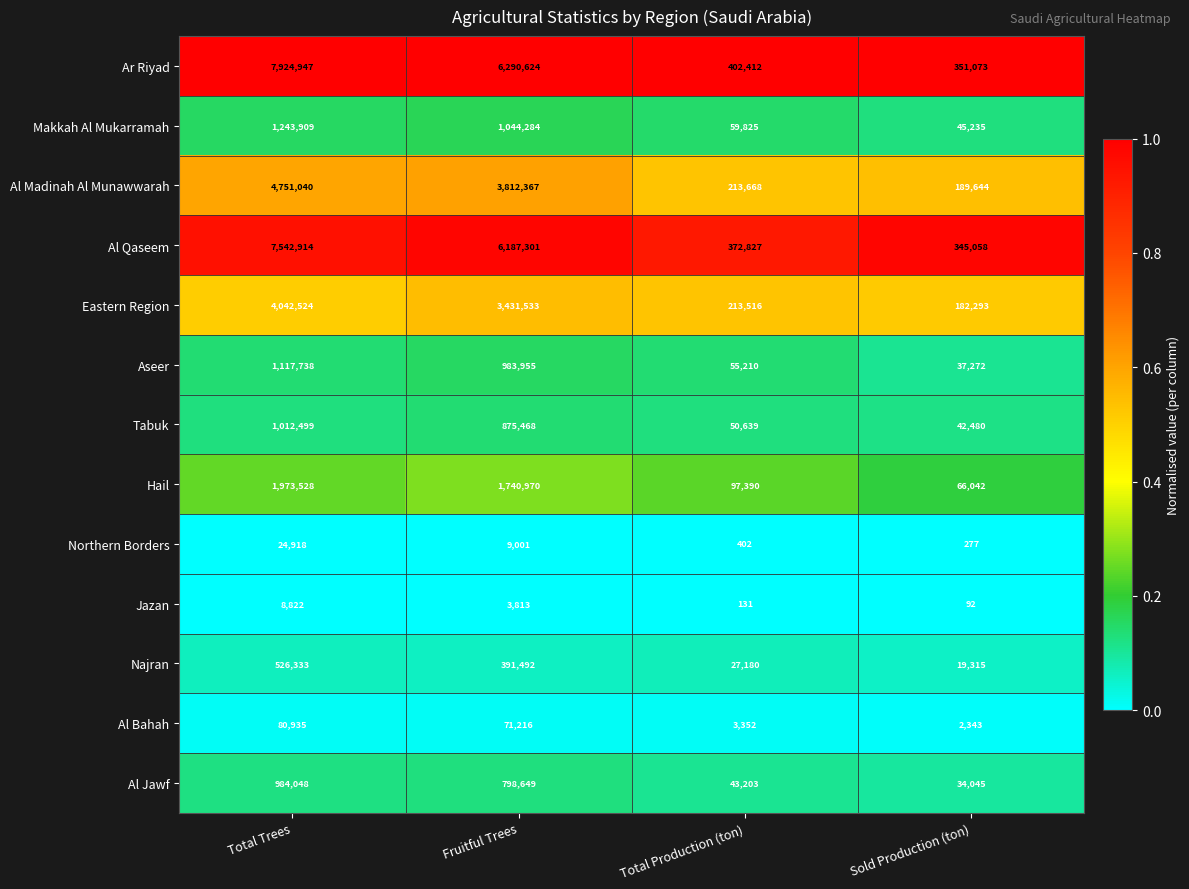

What is the sum of all Tabuk values?

1981086